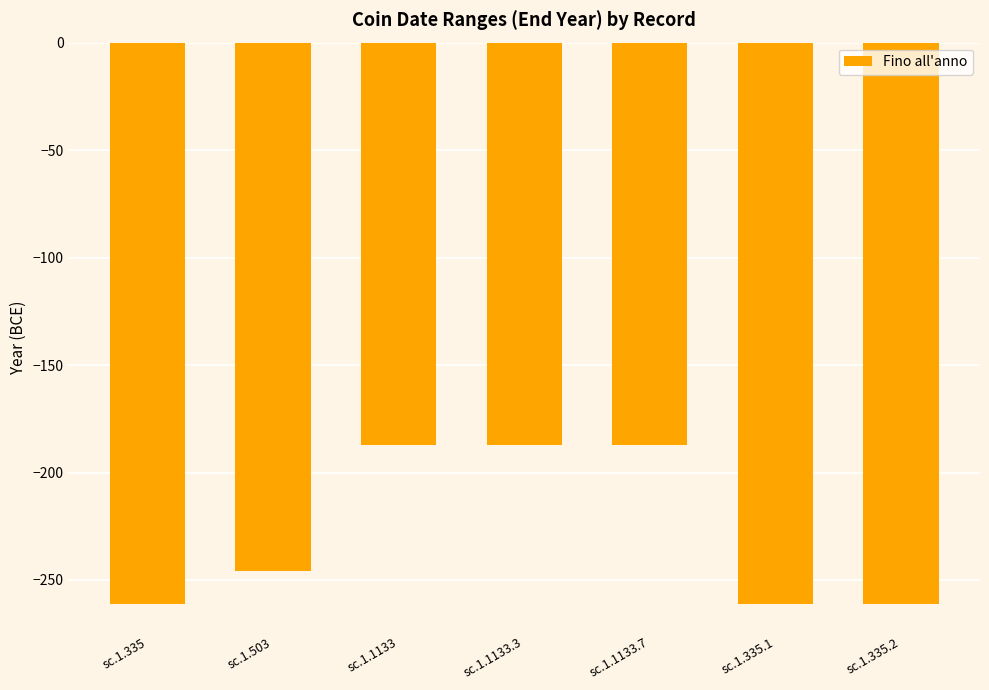

Where does the data first go above -246?

sc.1.1133